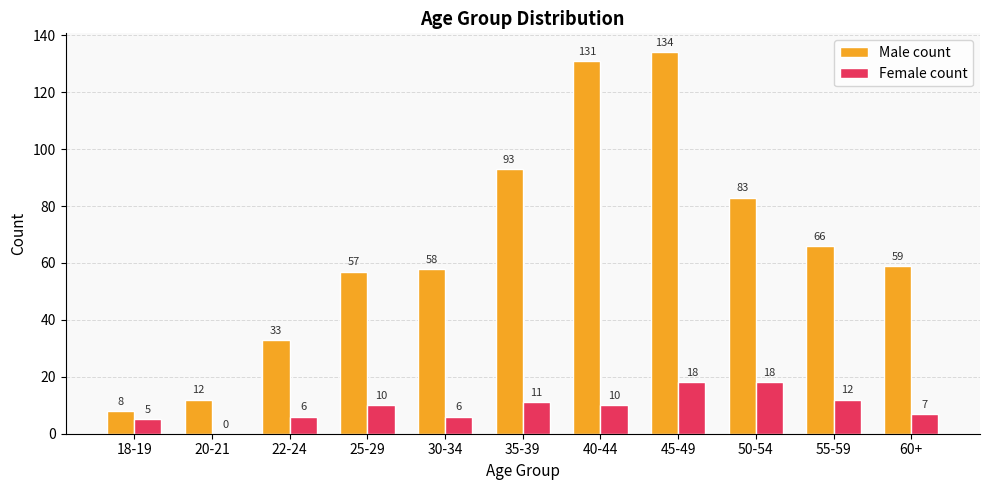

Is it true that Female count equals 0 at 20-21?

True